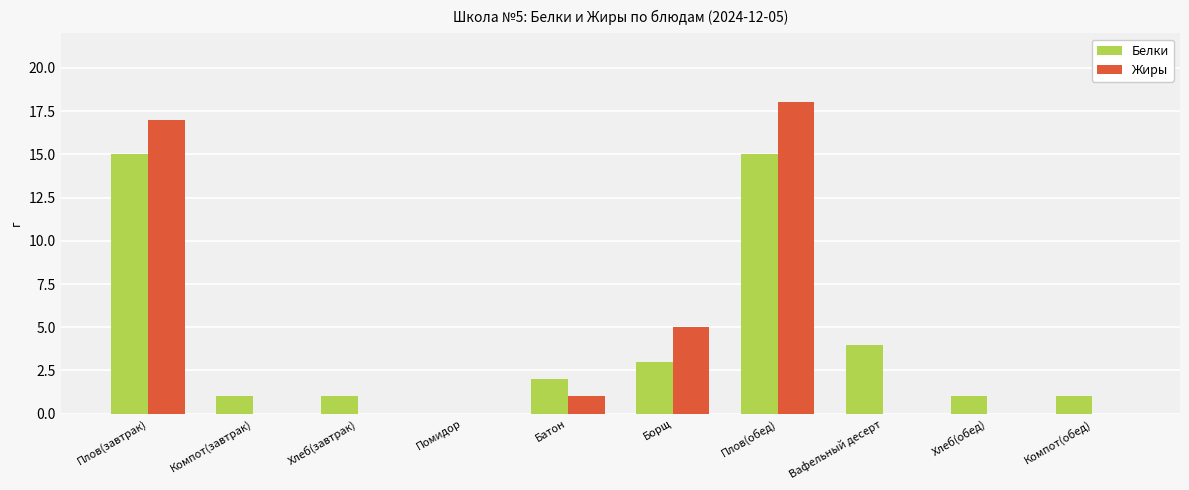

Reading left to right, transcribe all the data shown in this chart.

Белки: 15	1	1	0	2	3	15	4	1	1
Жиры: 17	0	0	0	1	5	18	0	0	0